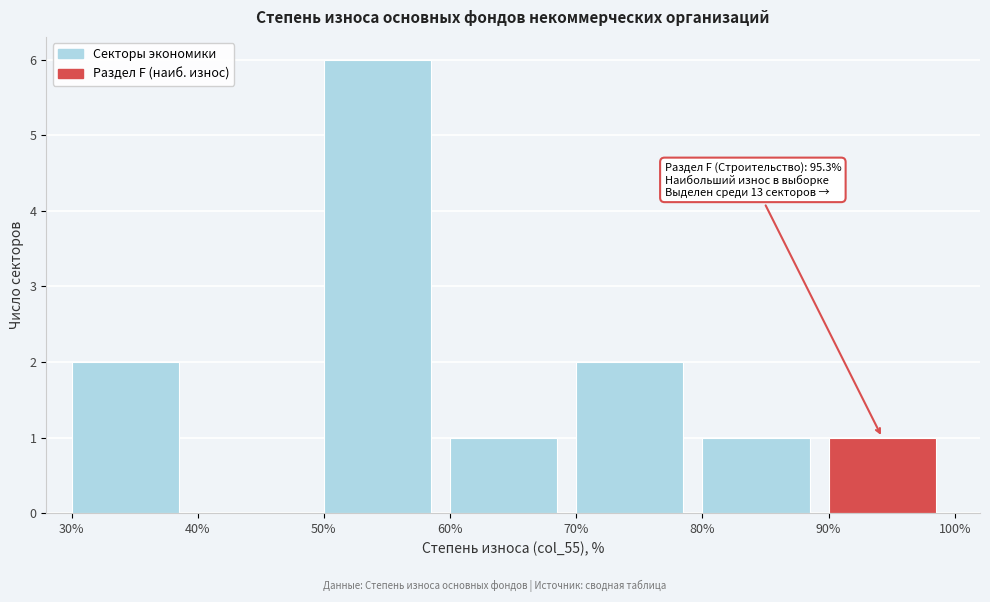

Over which range of the x-axis is the bar tallest?

50% to 60%